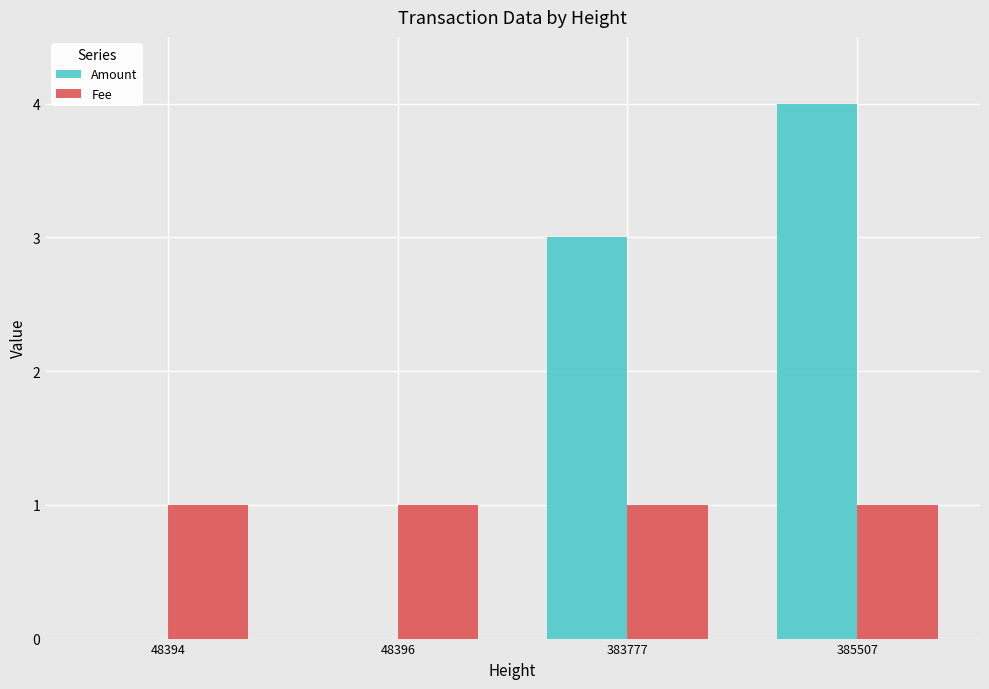

At which label does Amount reach its peak?

385507